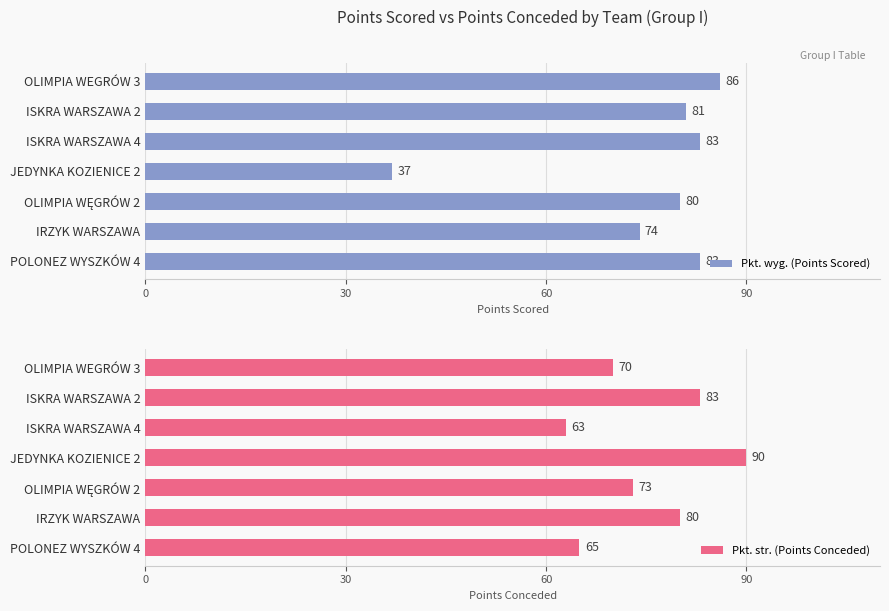

Is it true that Pkt. wyg. (Points Scored) equals 74 at IRZYK WARSZAWA?

True